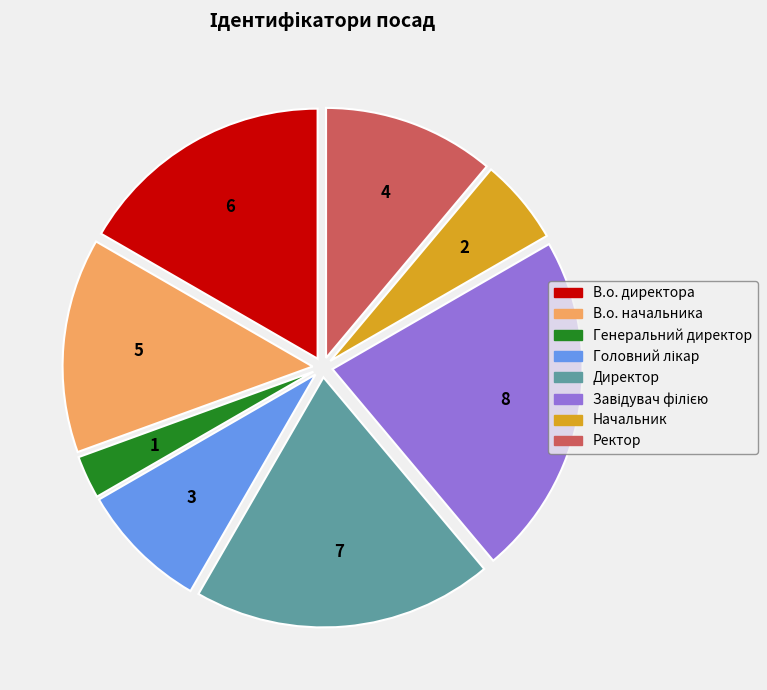

The Директор slice represents 19% of the pie. True or false?

True